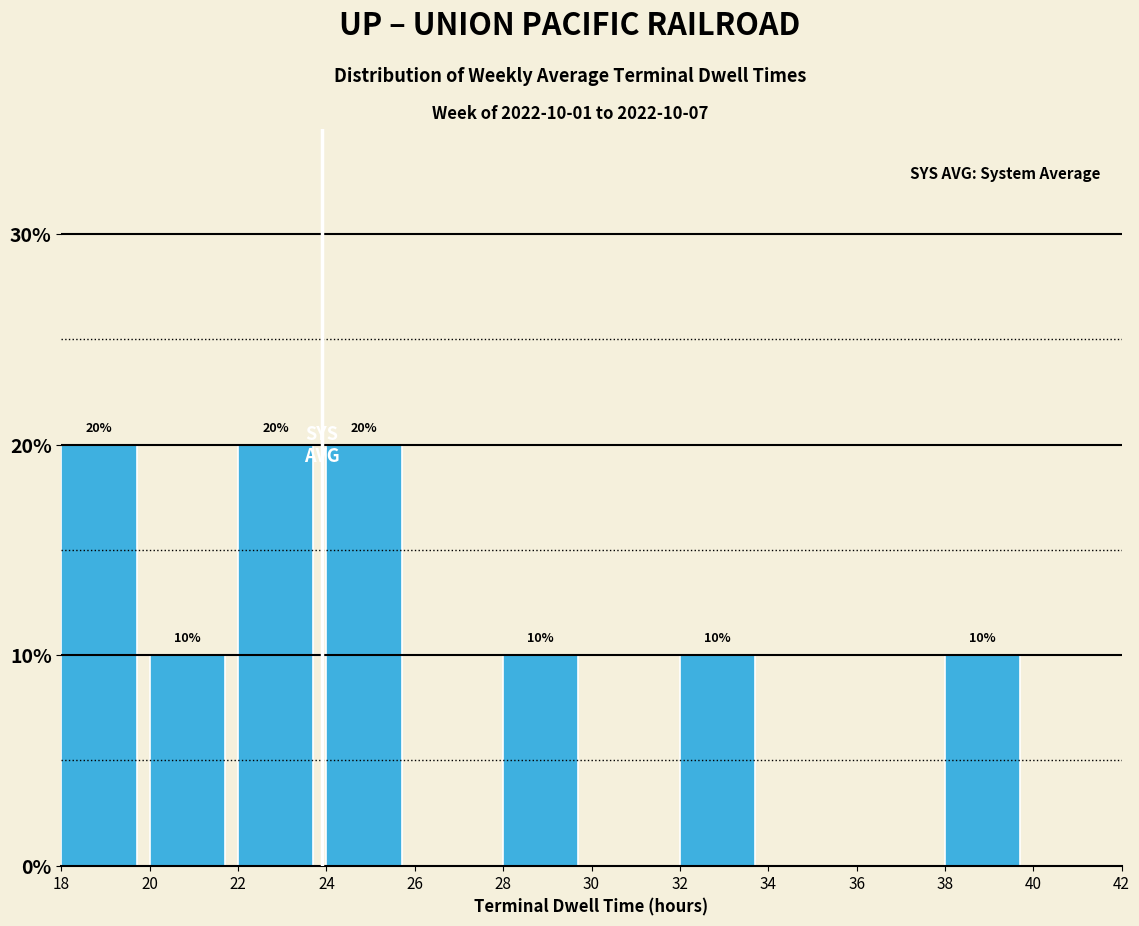

Reading left to right, extract all data points from this chart.

18=20	20=10	22=20	24=20	26=0	28=10	30=0	32=10	34=0	36=0	38=10